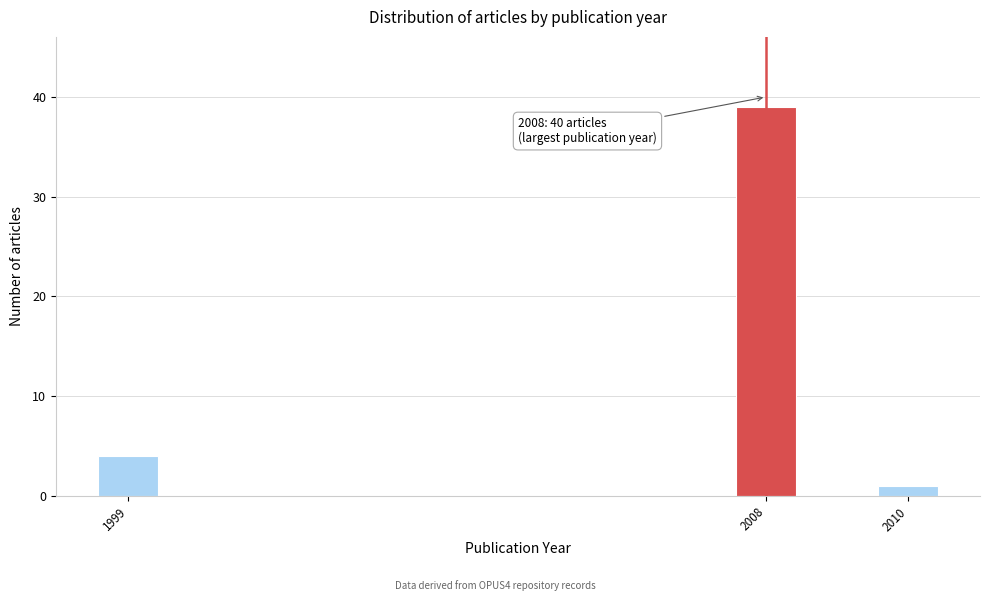

Reading right to left, transcribe all the data shown in this chart.

2010=1	2008=39	1999=4